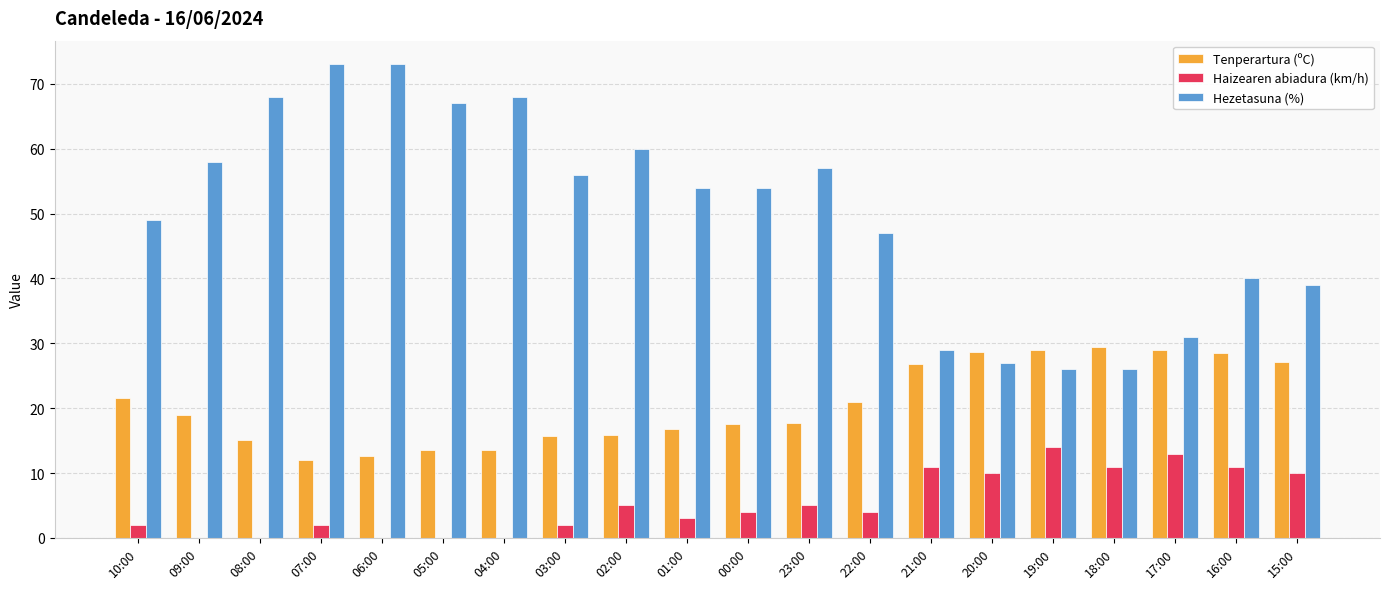

Is the value of Haizearen abiadura (km/h) at 03:00 greater than the value of Hezetasuna (%) at 08:00?

No